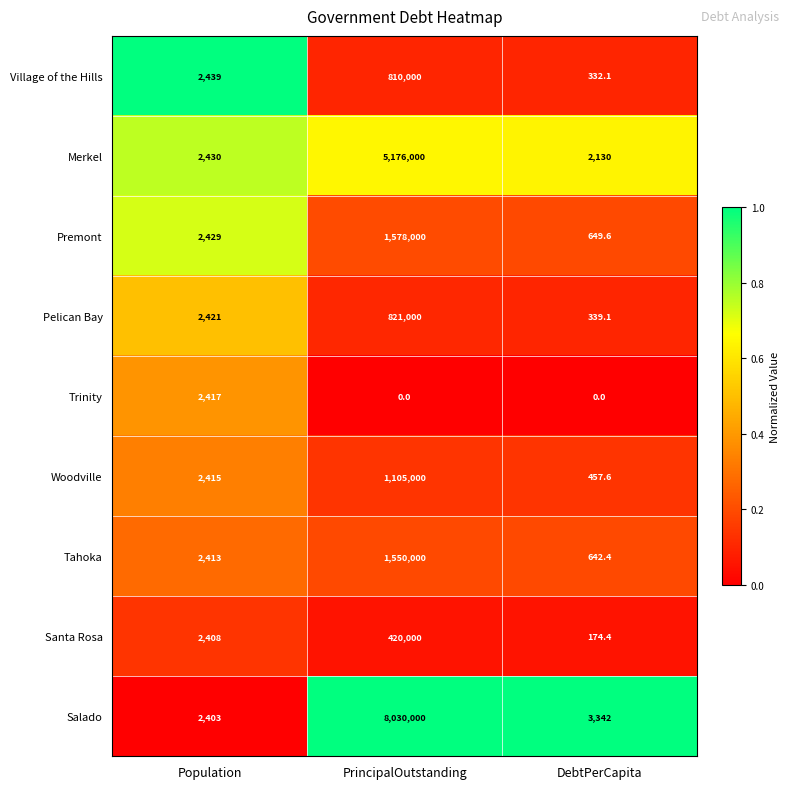

Is it true that Tahoka equals 642.4 at DebtPerCapita?

True